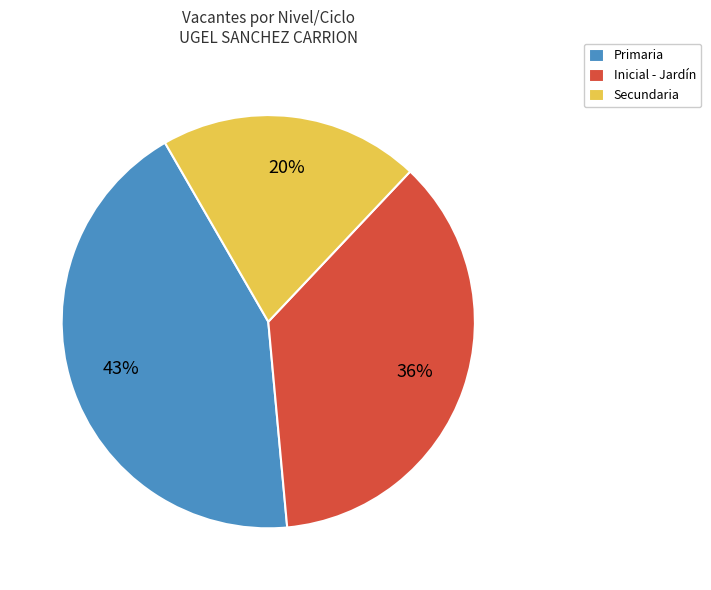

To the nearest percent, what is the difference between the Primaria and Inicial - Jardín slice percentages?

7%